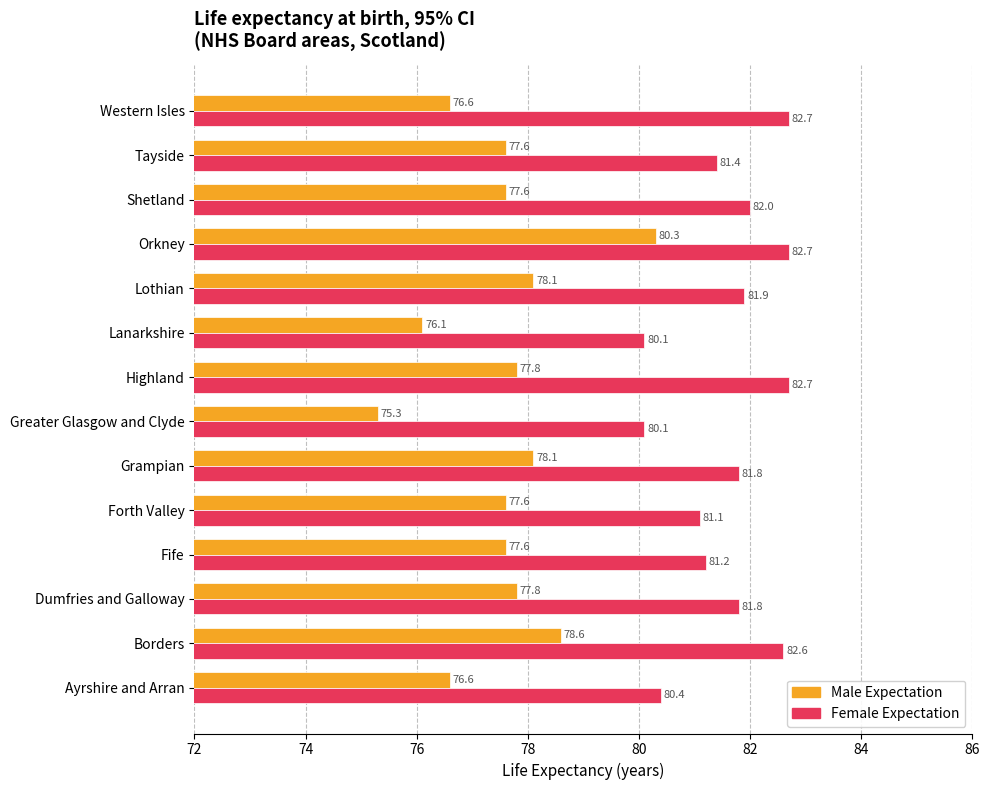

Which series has the largest range (max minus min)?

Male Expectation